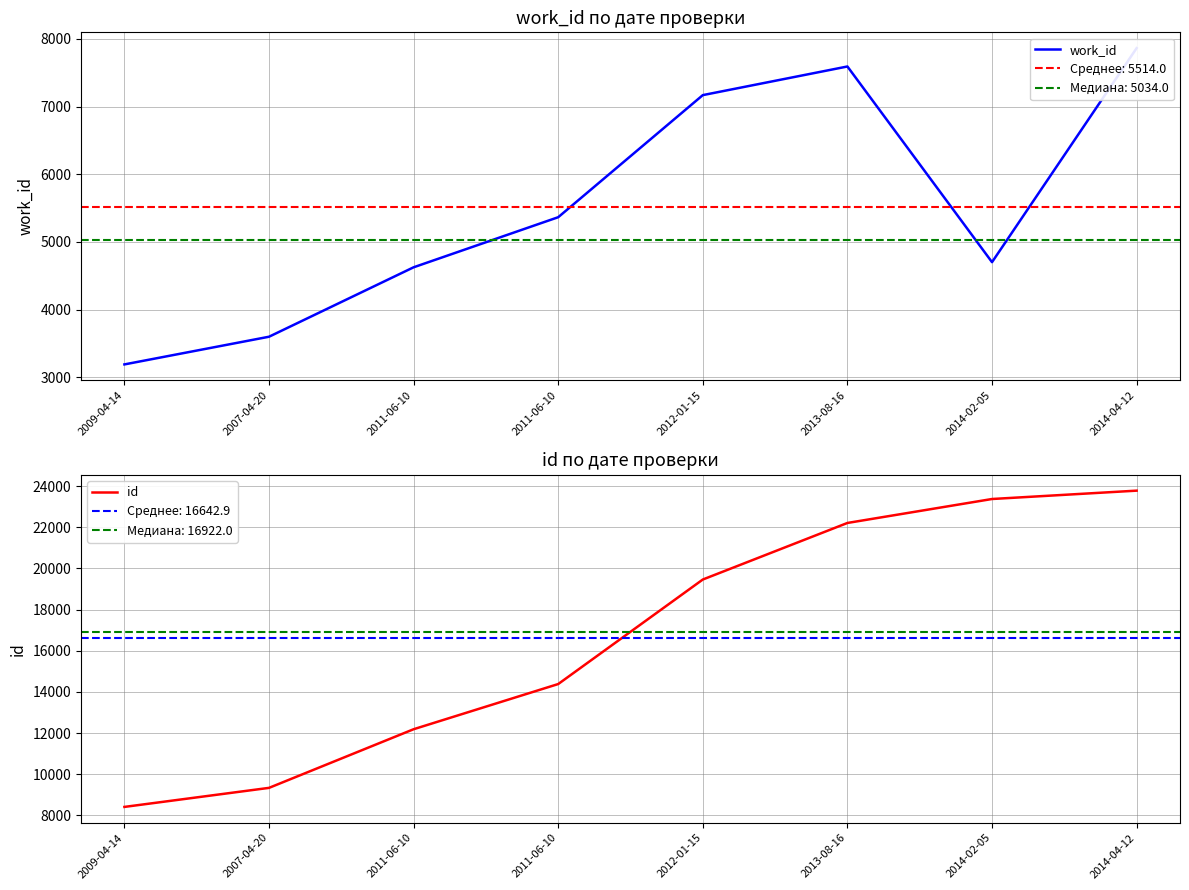

Reading left to right, what are all the values shown in this chart?

work_id: 2009-04-14=3191	2007-04-20=3600	2011-06-10=4626	2011-06-10=5366	2012-01-15=7170	2013-08-16=7593	2014-02-05=4702	2014-04-12=7864
id: 2009-04-14=8414	2007-04-20=9339	2011-06-10=12188	2011-06-10=14383	2012-01-15=19461	2013-08-16=22208	2014-02-05=23372	2014-04-12=23778